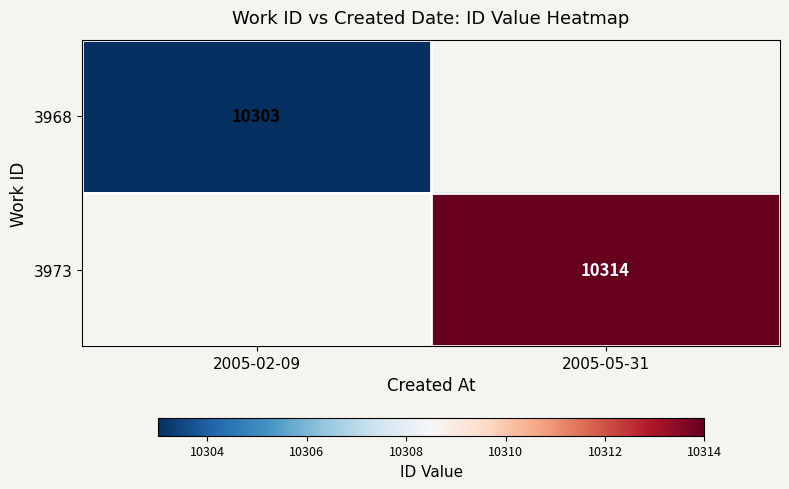

Is it true that 3968 equals 14232 at 2005-02-09?

False